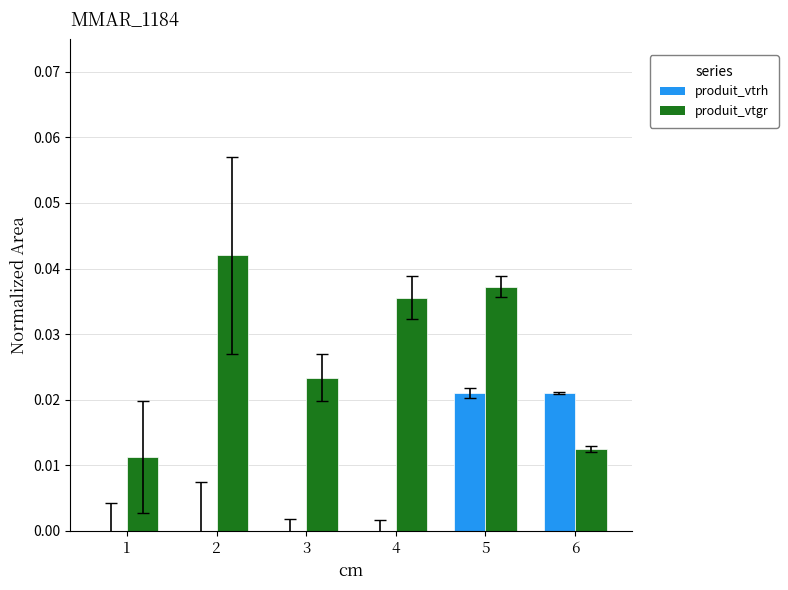

The produit_vtgr series shows 0.0 at 3. True or false?

True